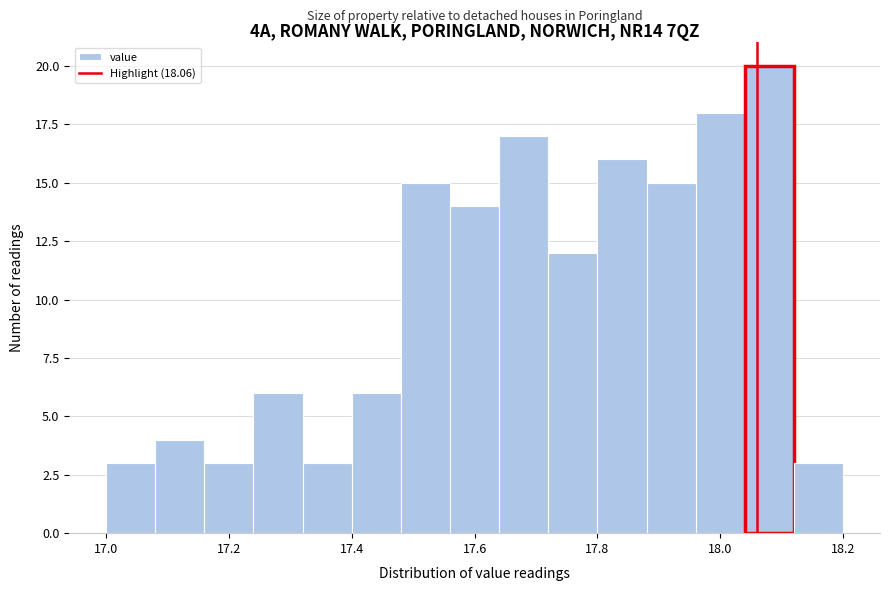

Which range on the x-axis has the tallest bar?

18.04 to 18.12